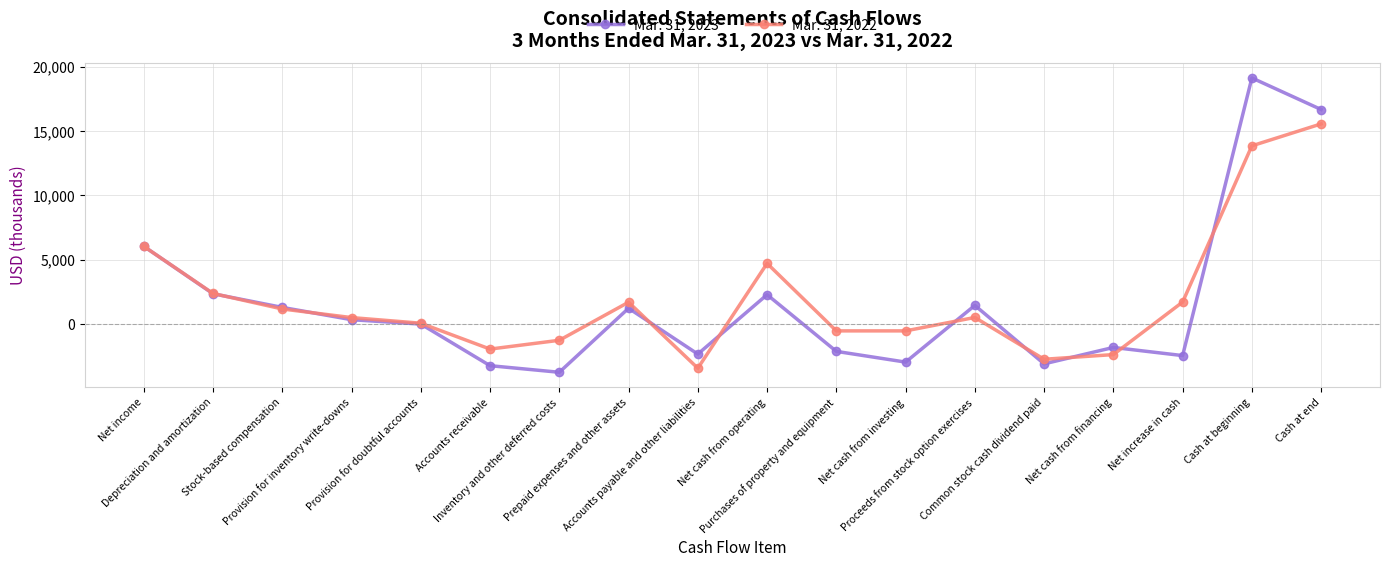

How many lines are shown in the chart?

2